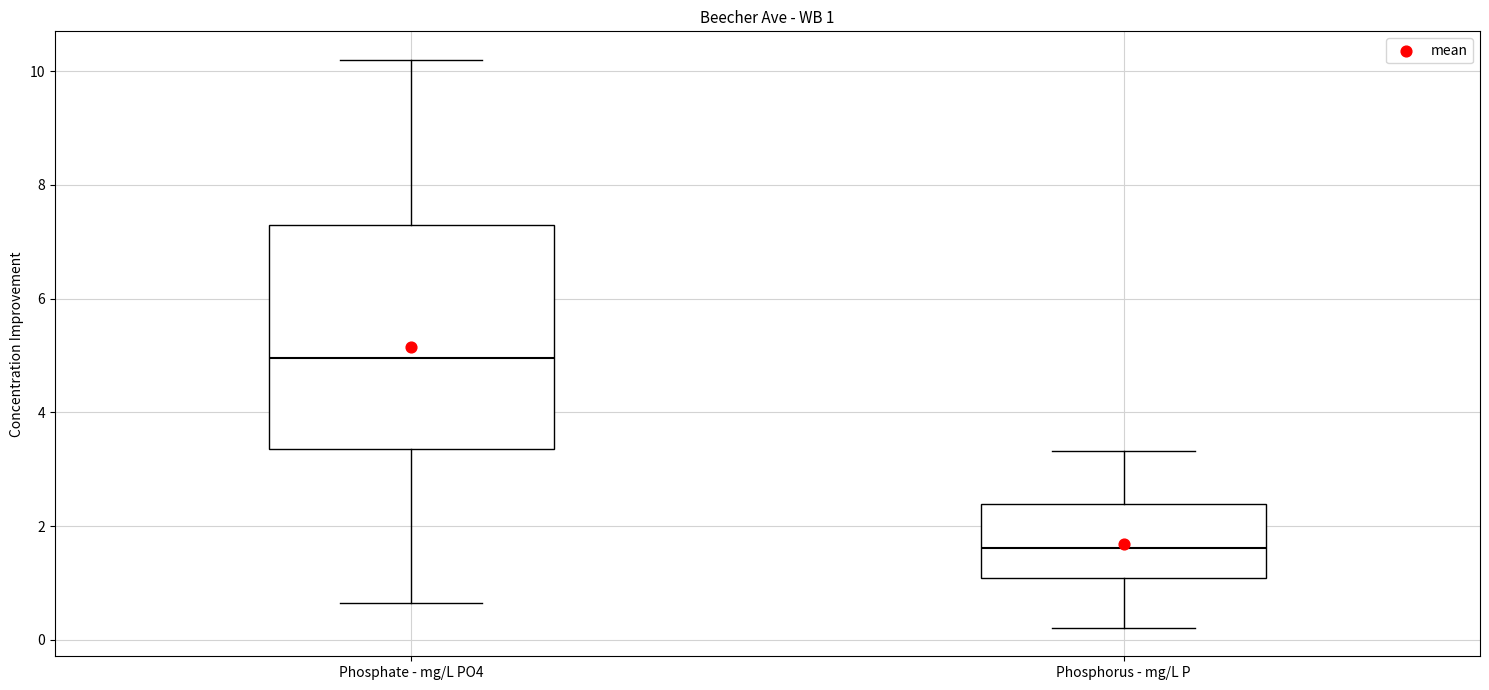

Comparing the boxes themselves (not the whiskers), which one is the tallest?

Phosphate - mg/L PO4